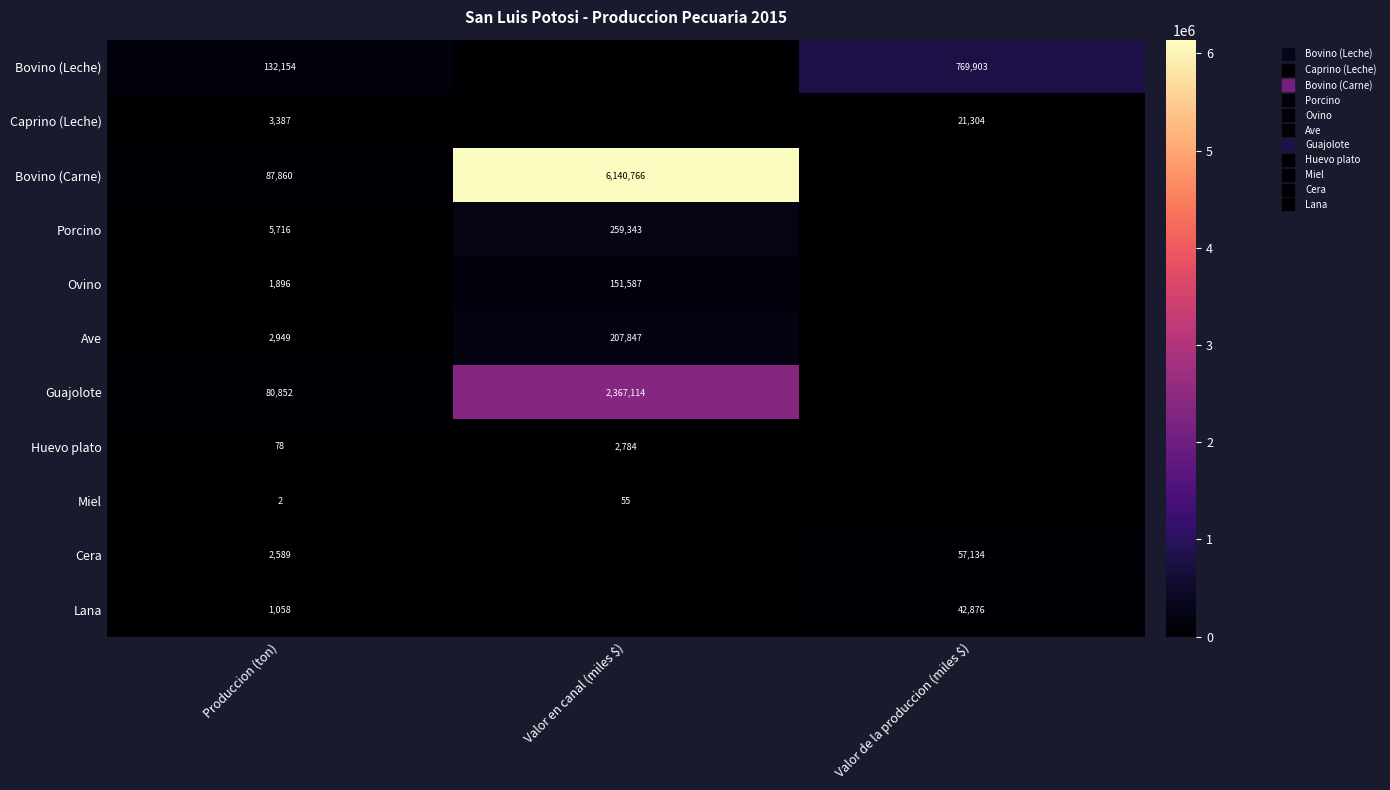

List the labels in order of Ave value, largest first.

Valor en canal (miles $), Produccion (ton), Valor de la produccion (miles $)